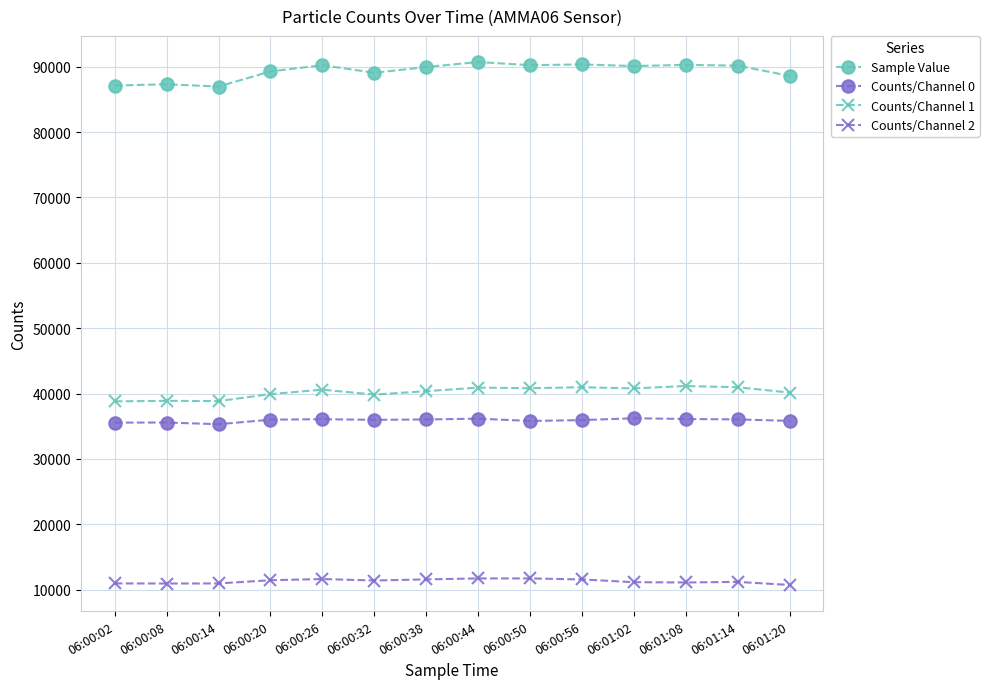

What are all the series names shown in the legend?

Sample Value, Counts/Channel 0, Counts/Channel 1, Counts/Channel 2